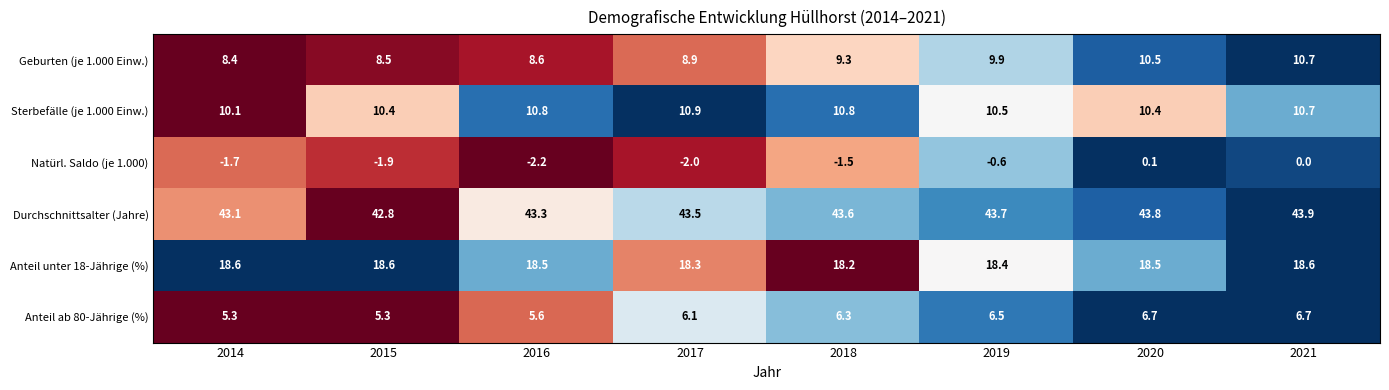

What is the total value across all series at 2018?

86.7